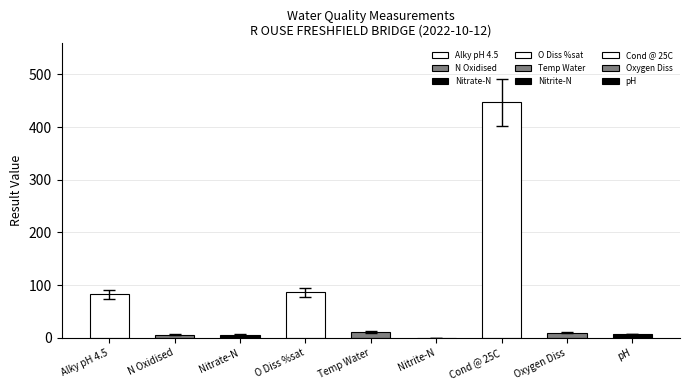

The value at Nitrate-N is 3.0. True or false?

False